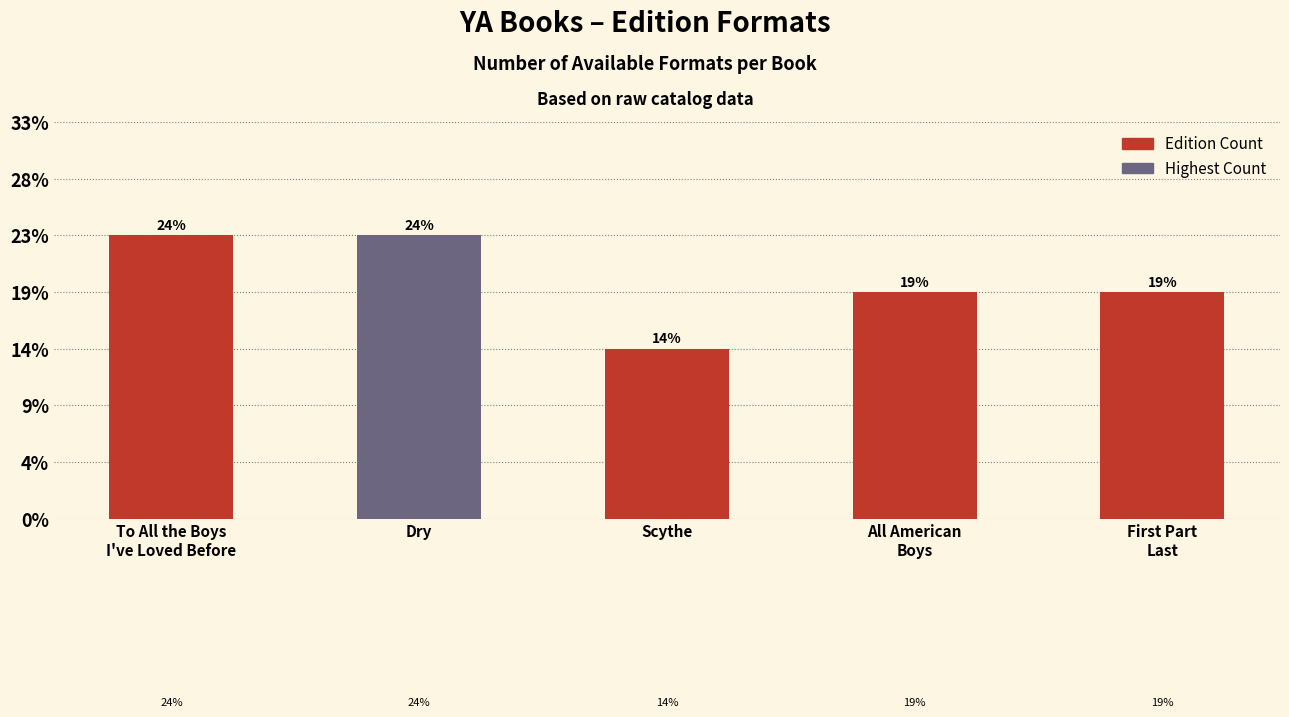

List the labels in order of value, largest first.

To All the Boys
I've Loved Before, Dry, All American
Boys, First Part
Last, Scythe